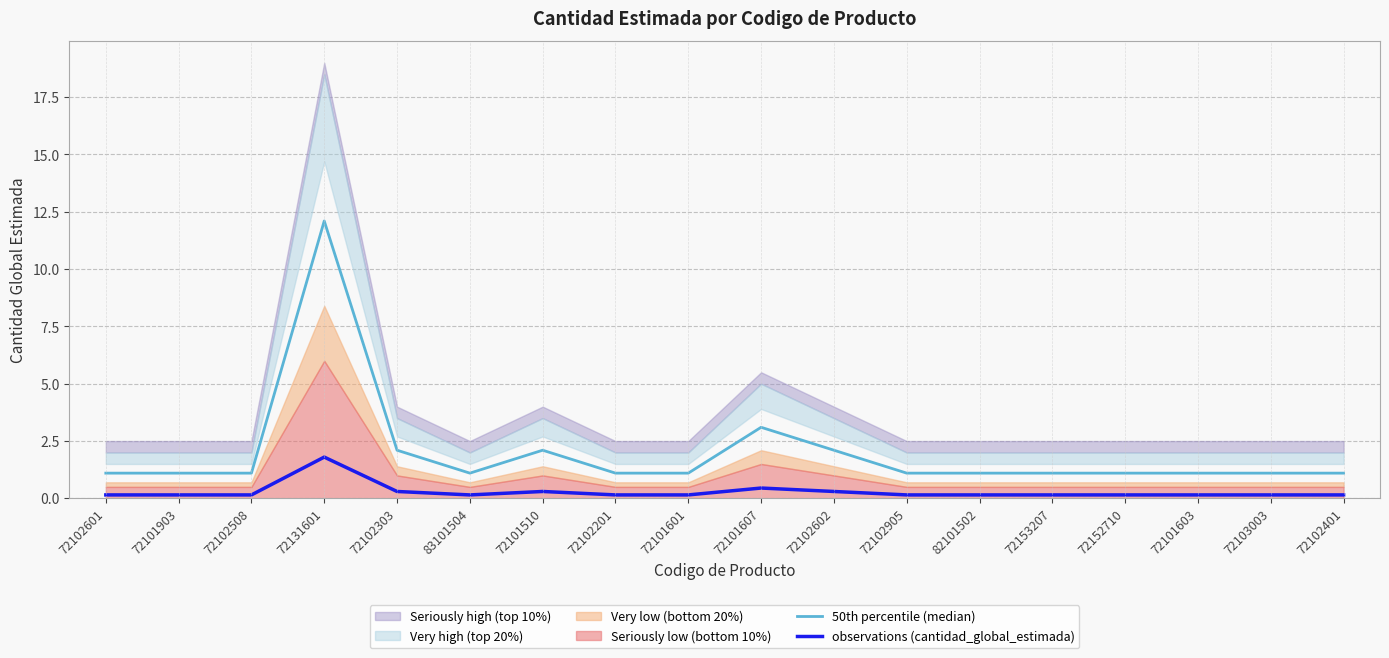

Is the value of observations (cantidad_global_estimada) at 72101607 greater than the value of 50th percentile (median) at 72102602?

No